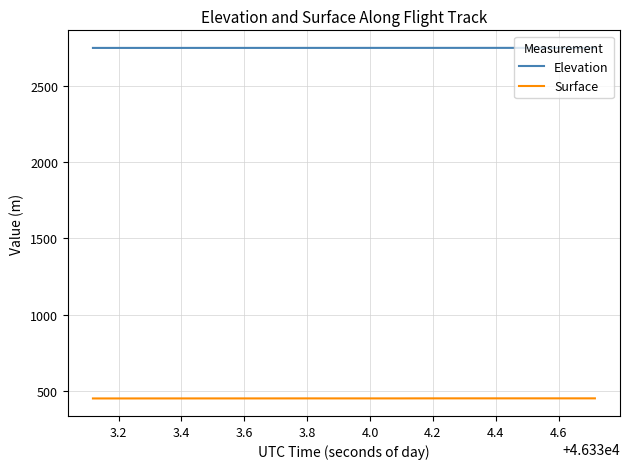

Which series has the largest total across all categories?

Elevation